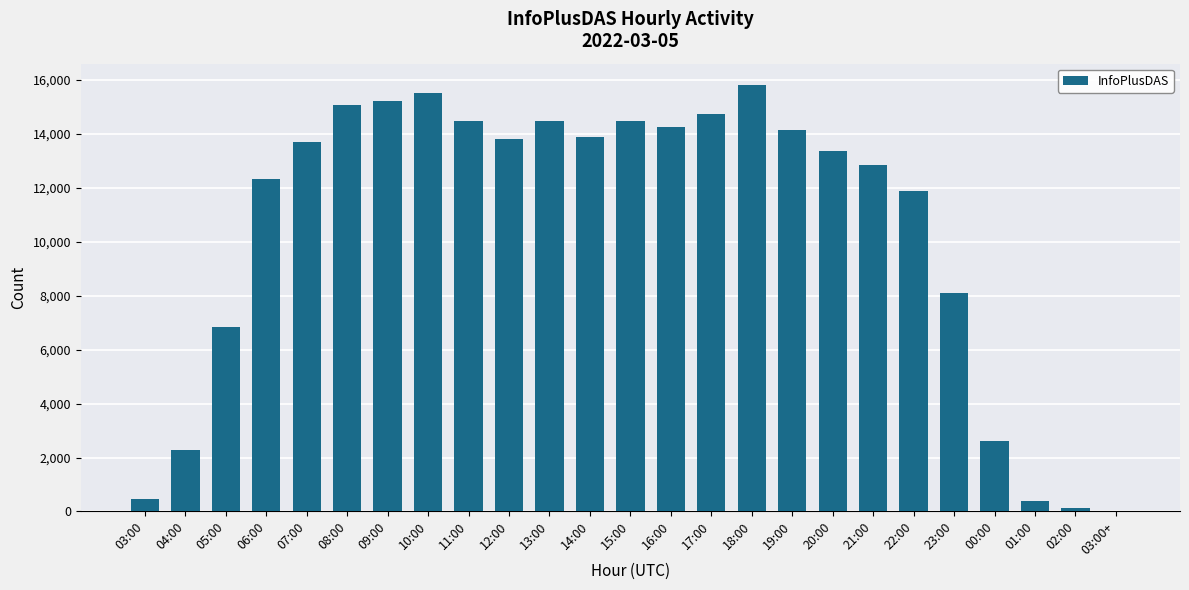

How many distinct data groups are displayed?

1